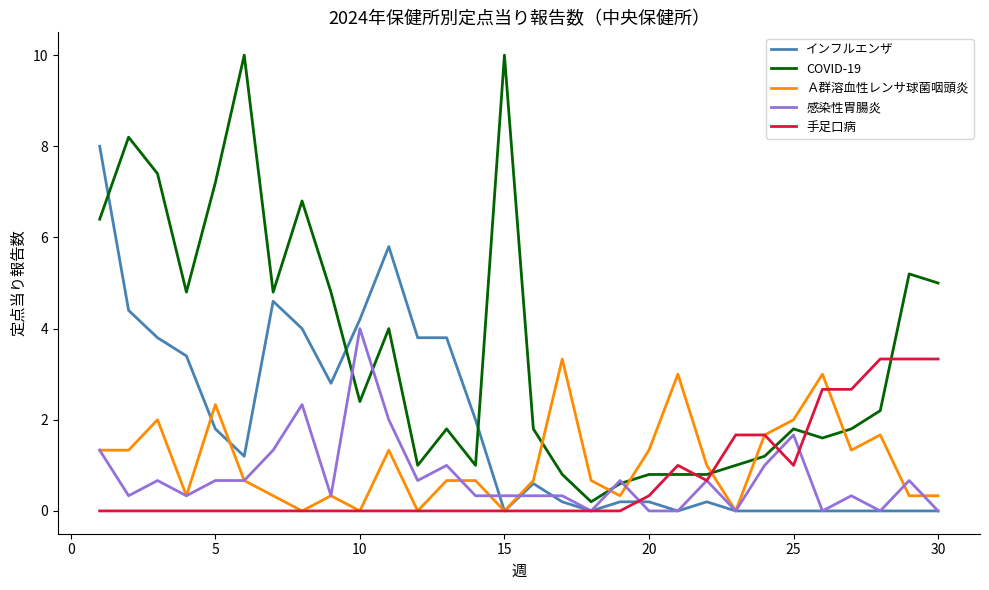

Which series has the largest total across all categories?

COVID-19